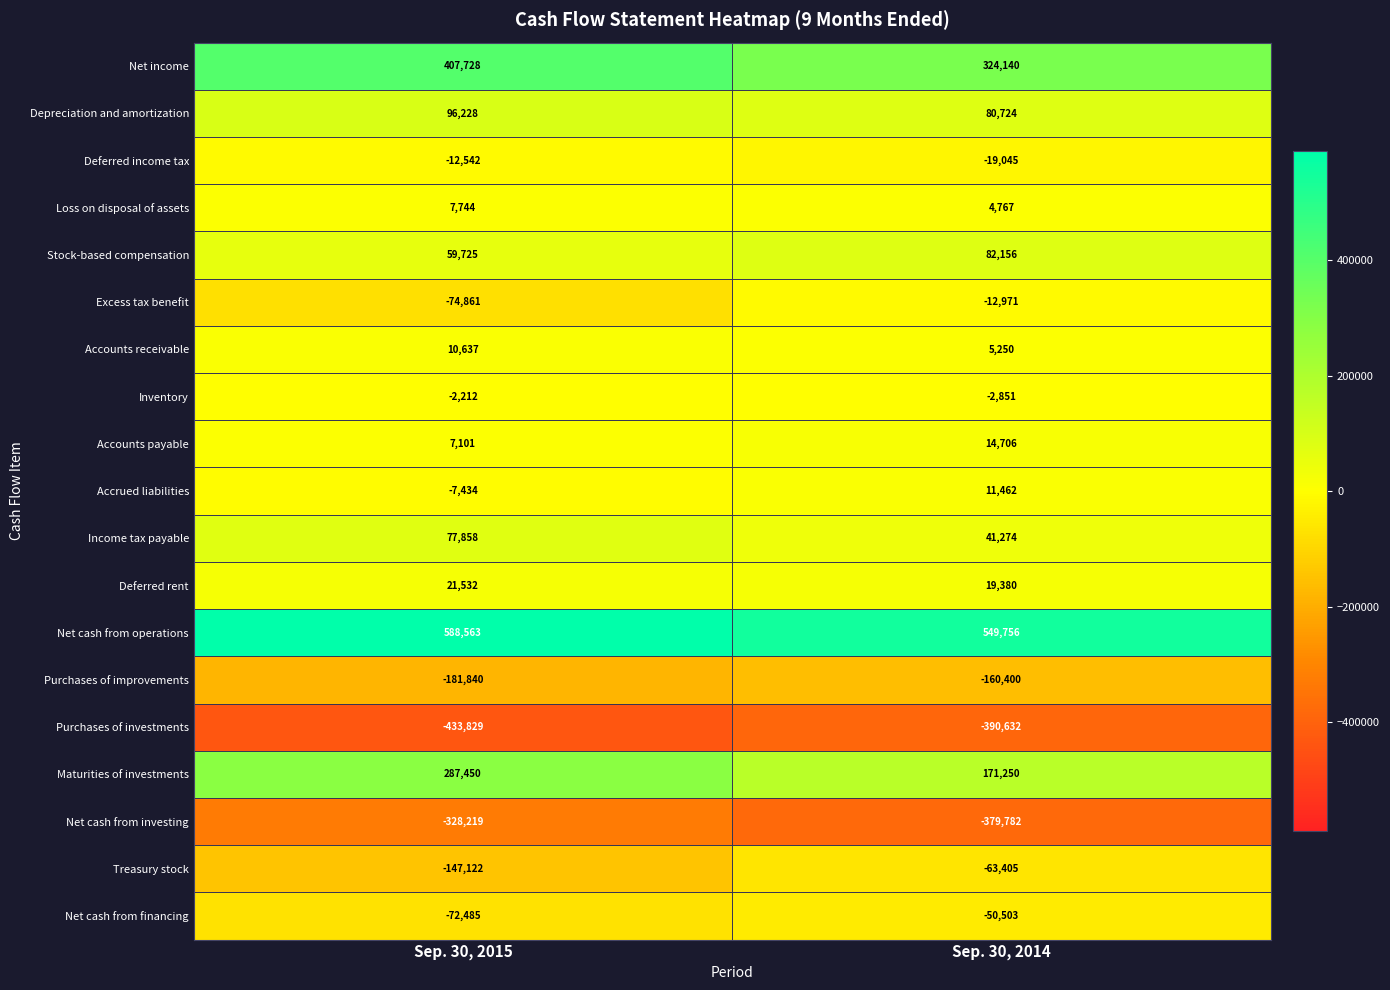

What is the difference between the maximum and minimum values in the Deferred rent series?

2152